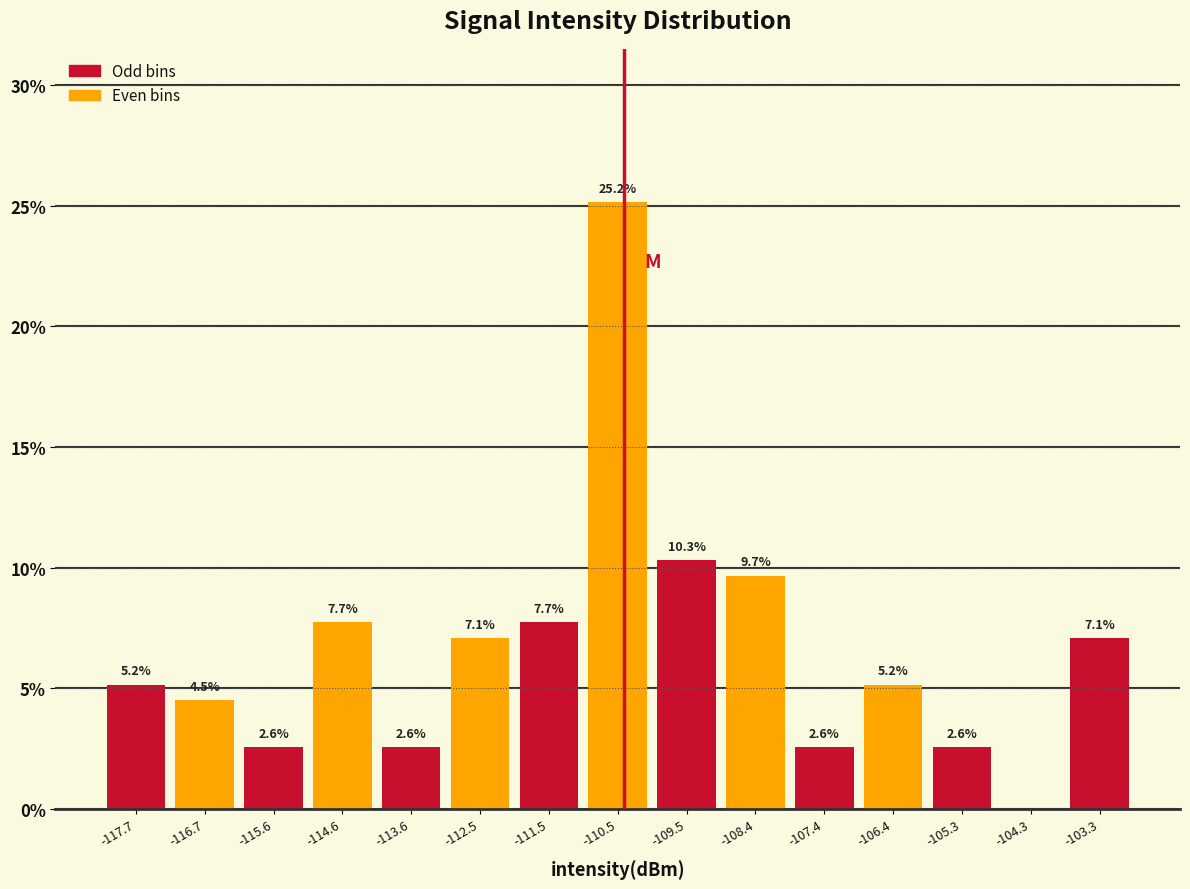

Over which range of the x-axis is the bar tallest?

-111.0 to -110.0